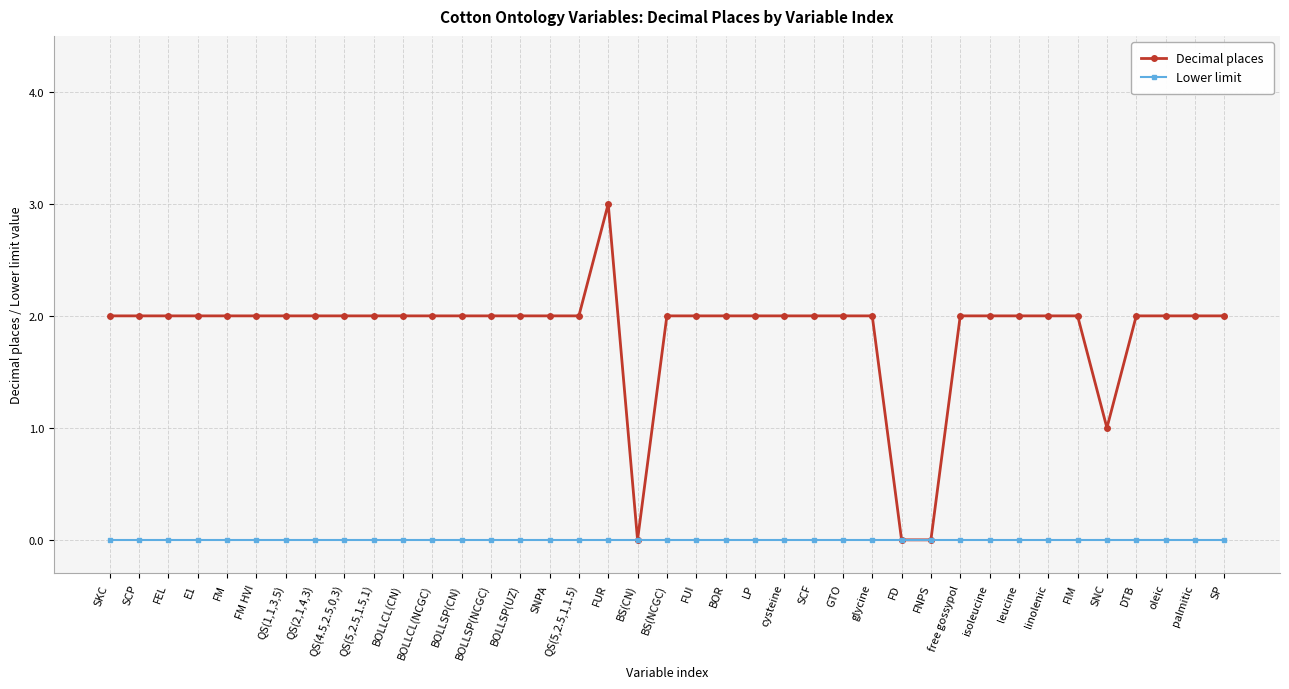

Is the value of Lower limit at cysteine greater than the value of Decimal places at LP?

No